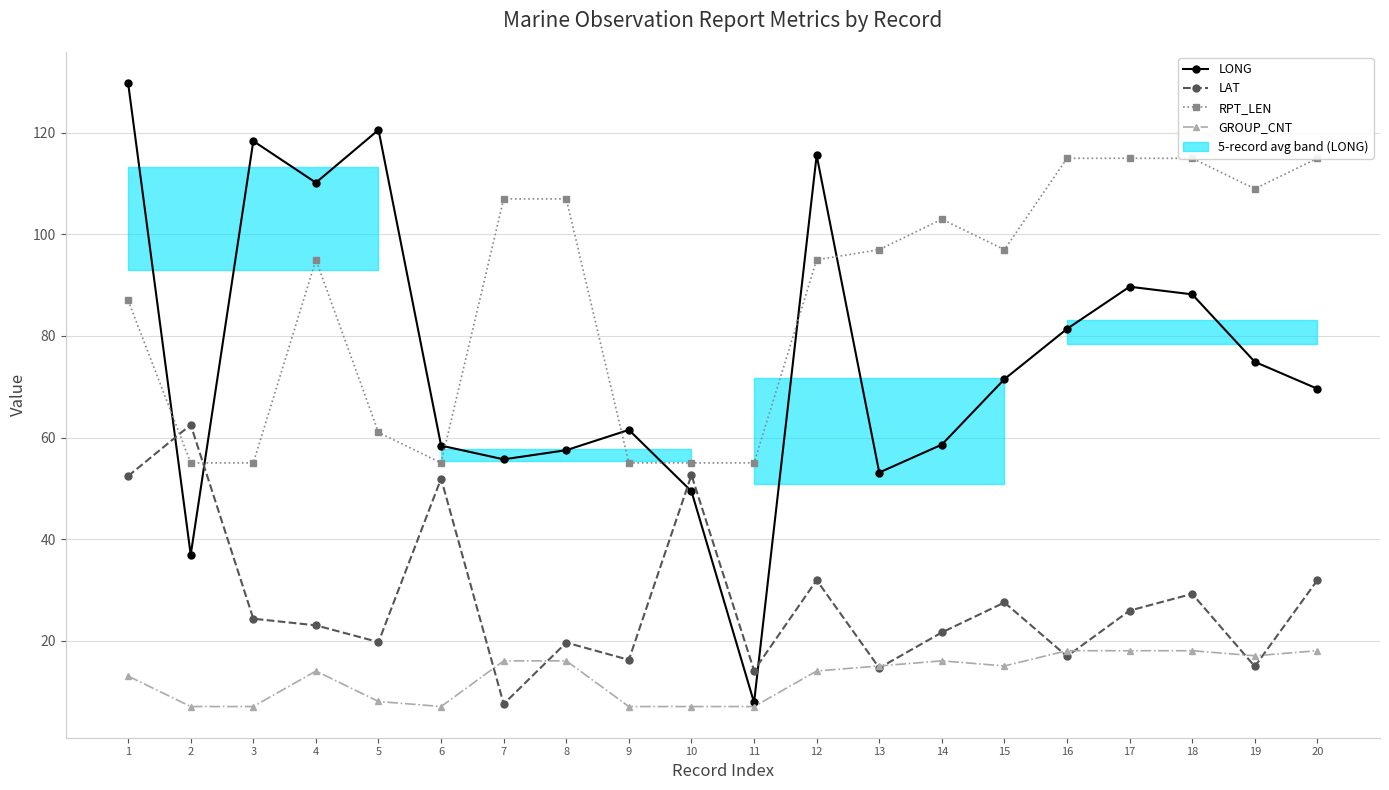

How many interior local valleys does the GROUP_CNT series have?

3